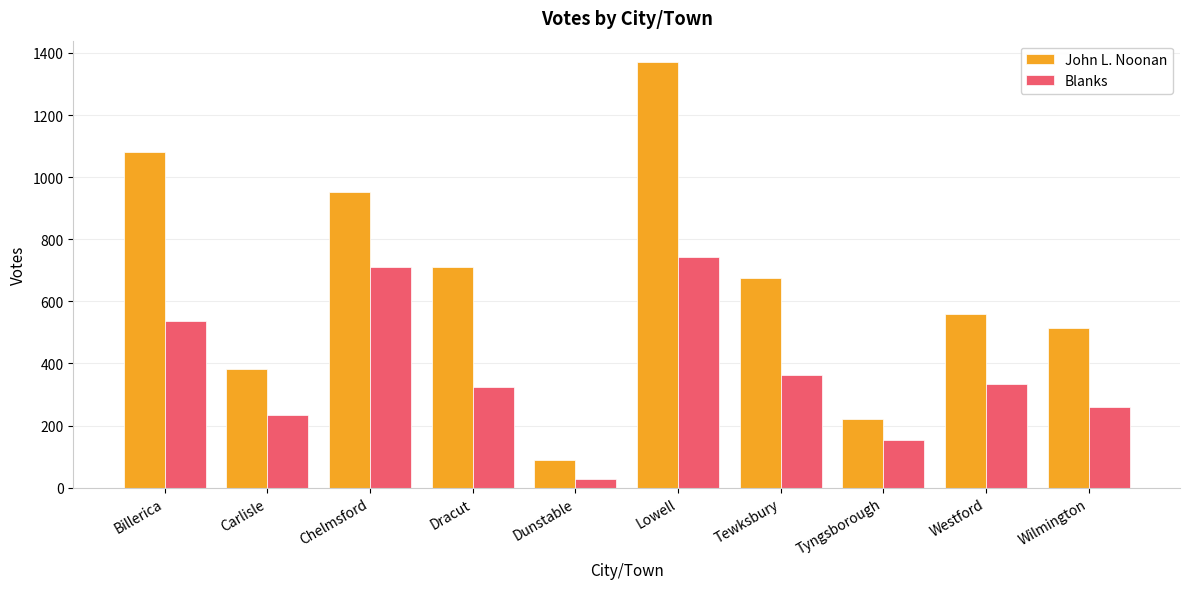

Reading right to left, list all the values displayed in this chart.

John L. Noonan: 513	558	222	675	1371	90	712	953	381	1081
Blanks: 258	333	154	362	742	27	325	711	233	535